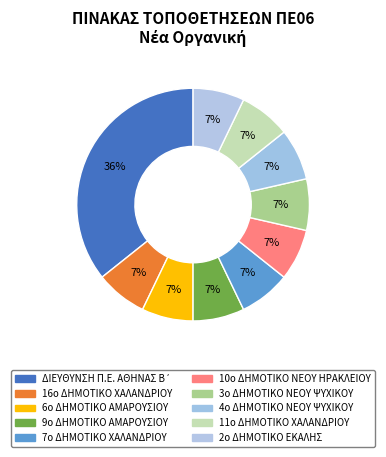

Is there a majority slice in this chart?

No